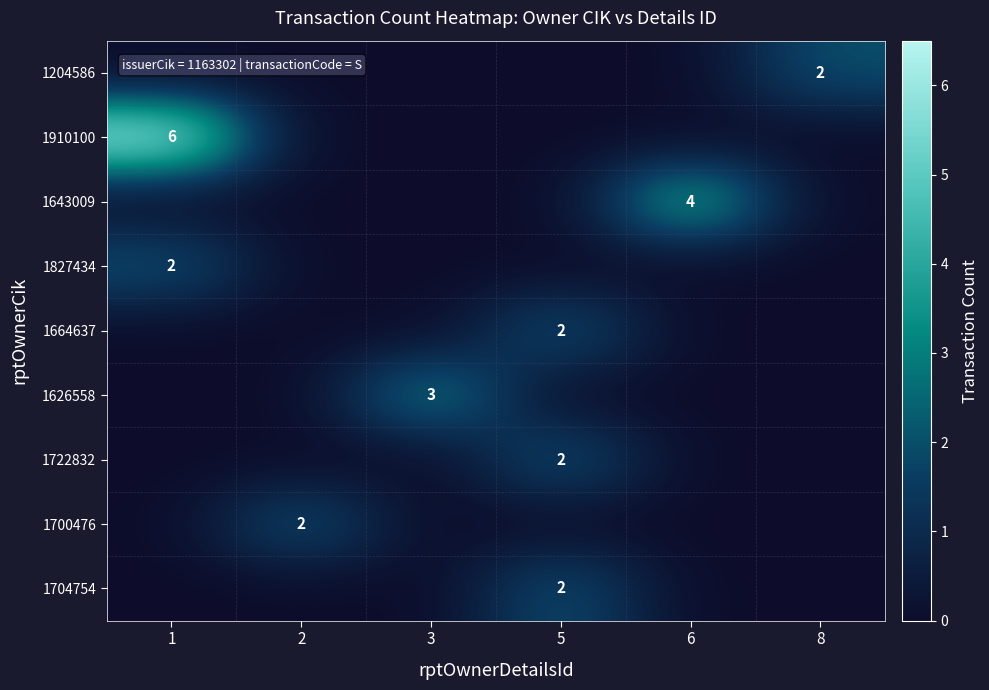

True or false: 1827434 has a value of -1 at 2.

False